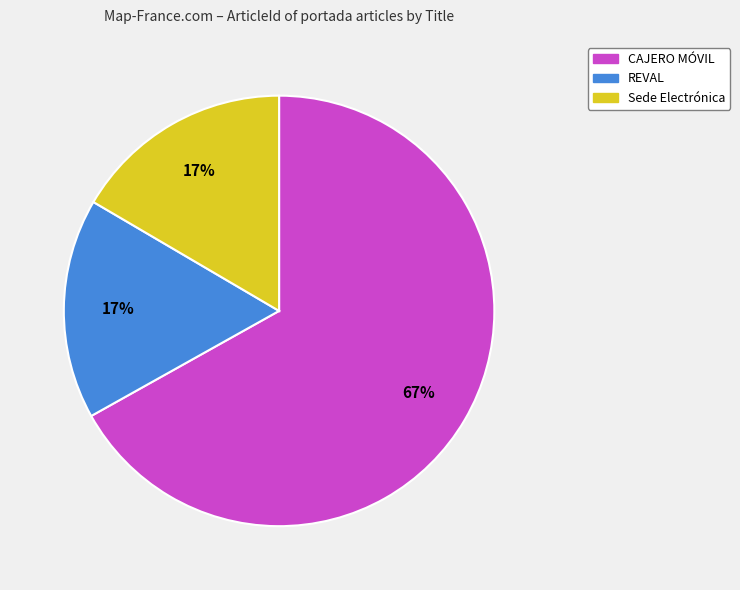

Approximately how many times larger is the value at REVAL compared to Sede Electrónica?

1.0